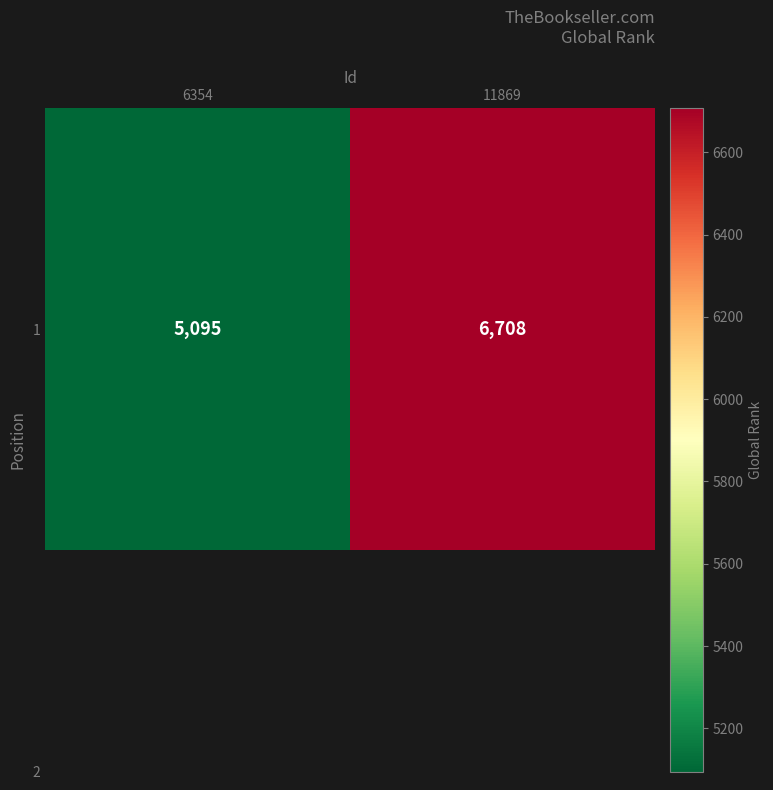

Between 6354 and 11869, which is larger?

11869